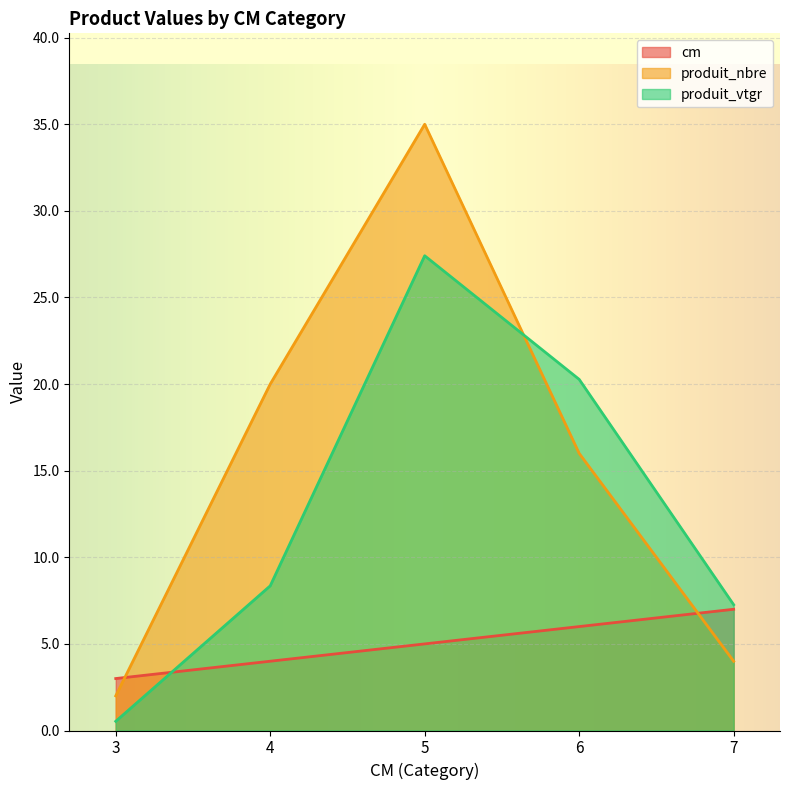

What value does the cm series have at 4?

4.0